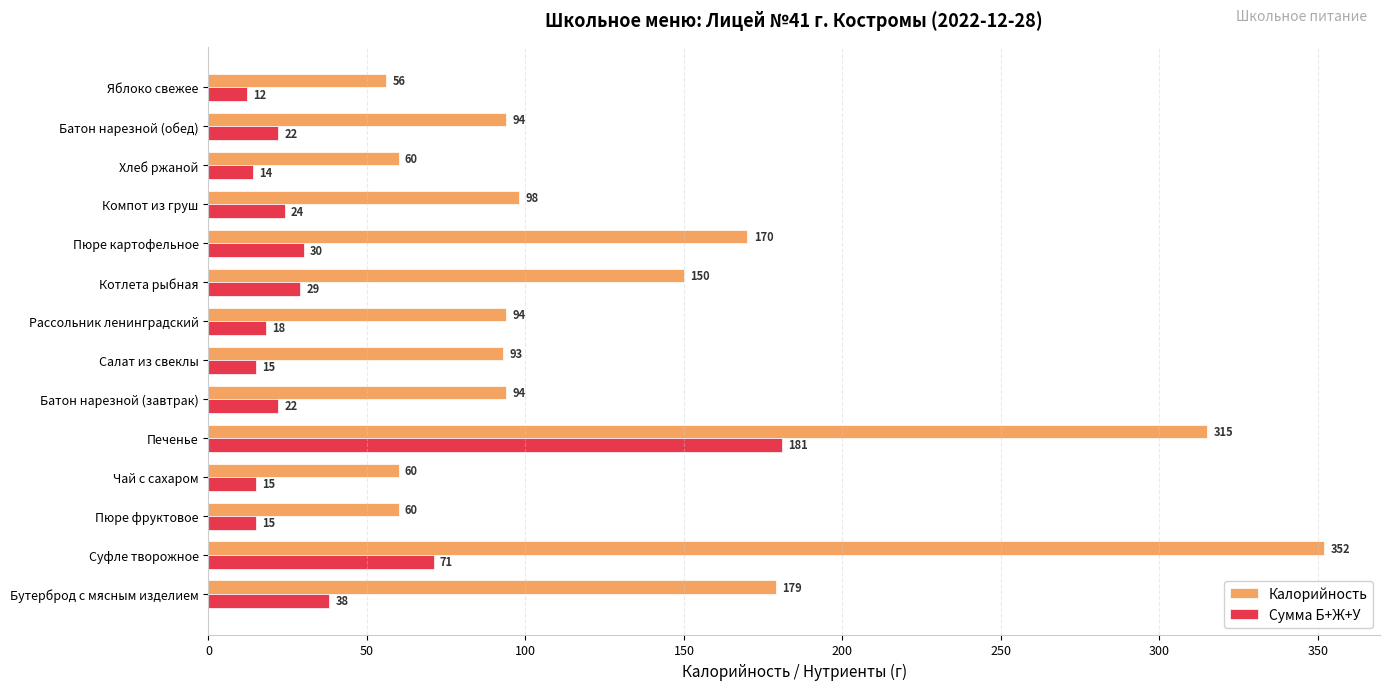

Which series has the largest total across all categories?

Калорийность